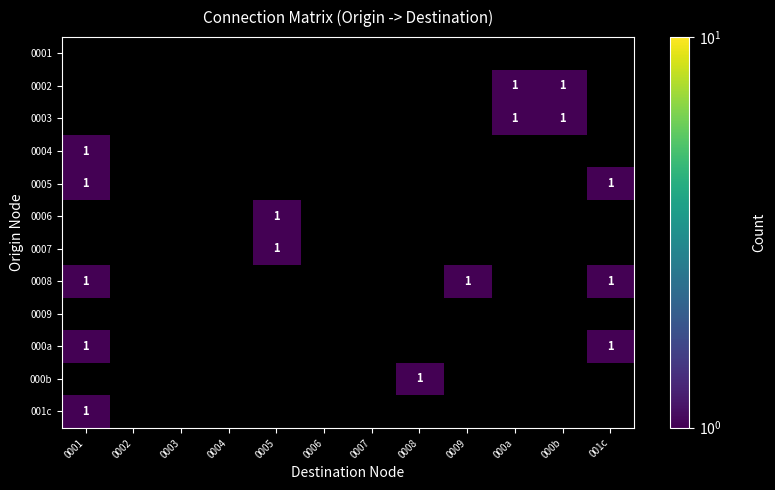

Is it true that 0003 equals 0.5 at 000a?

False